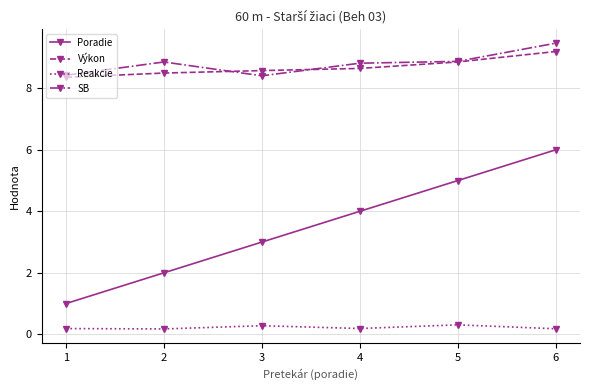

What is the approximate value of SB at 4?

8.8